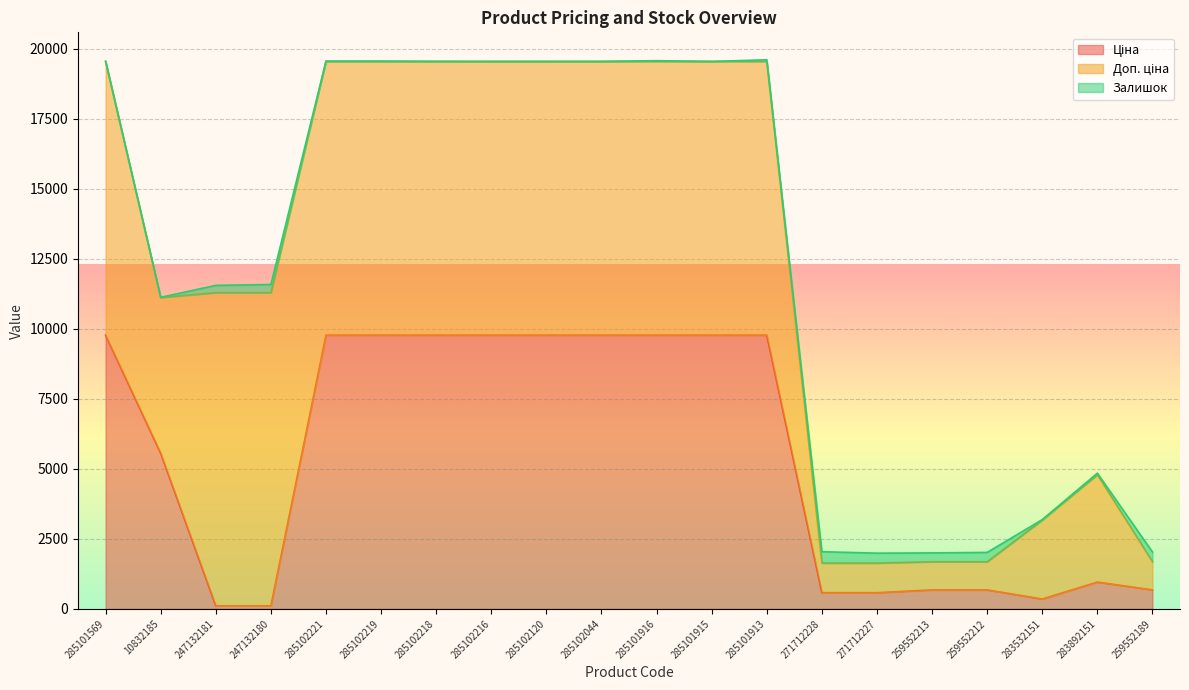

What is the label of the 4th point from the left?

247132180